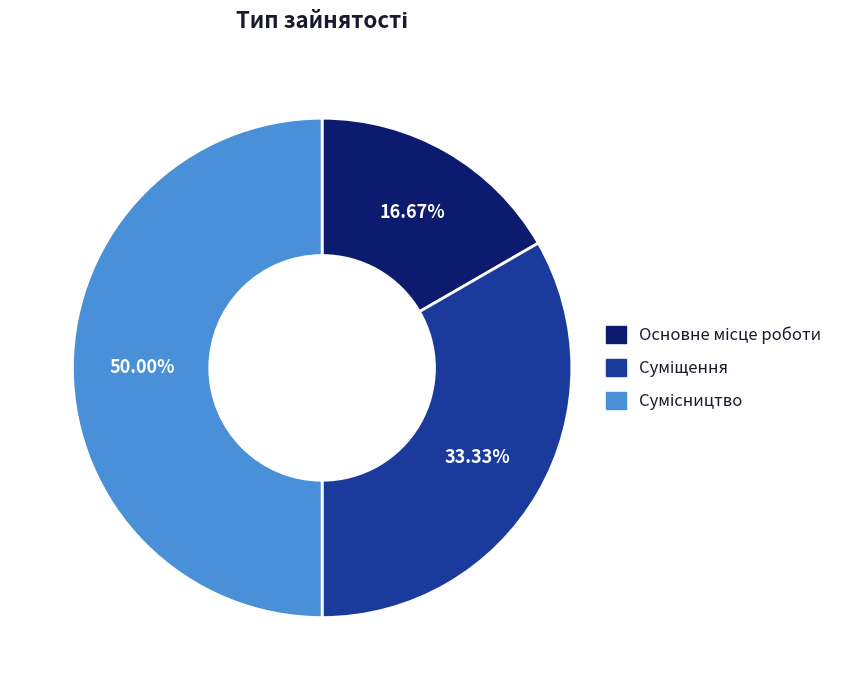

To the nearest percent, what is the average slice percentage?

33%